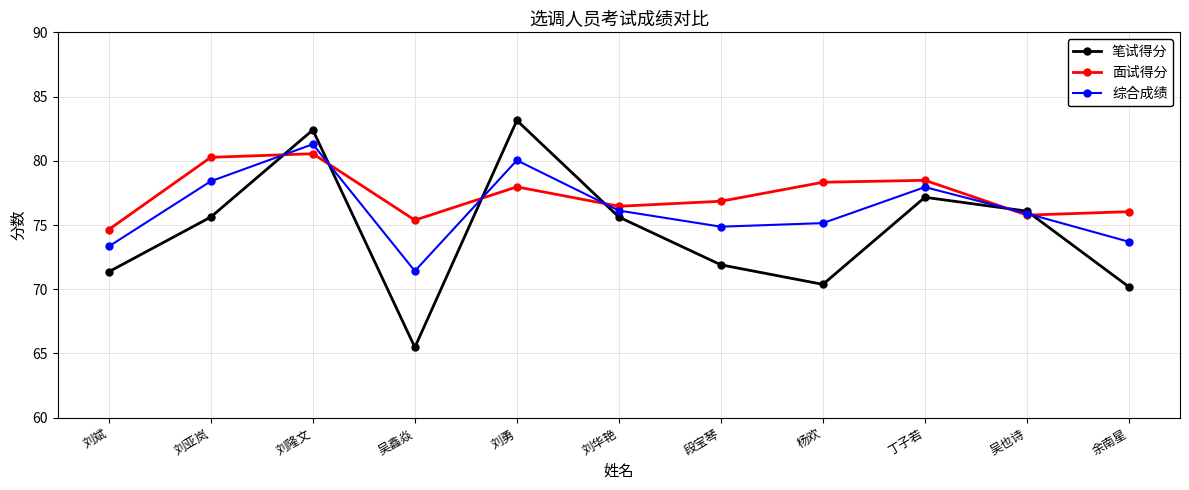

What is the label of the 5th point from the left?

刘勇